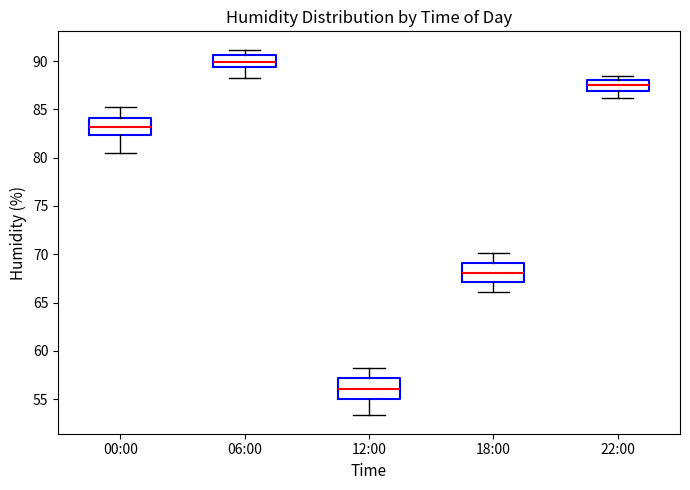

Which box has the lowest median line?

12:00